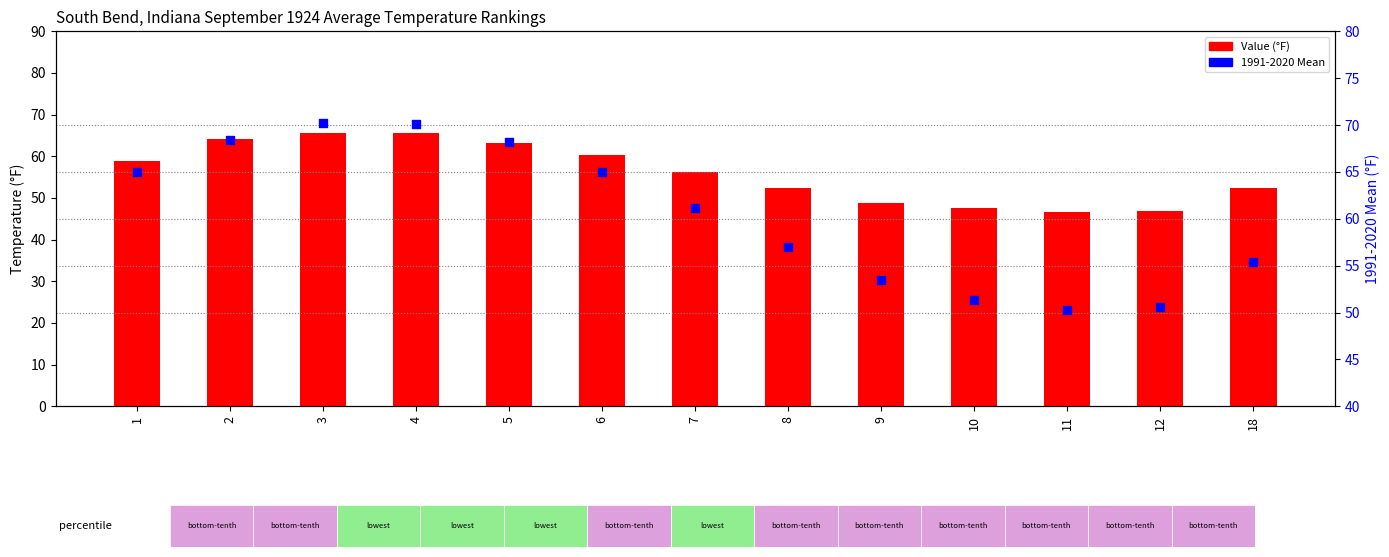

At how many categories does at least one series exceed 69?

2